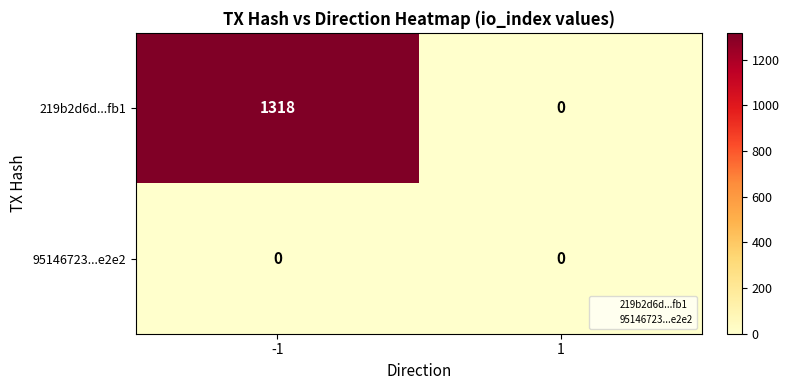

Reading right to left, extract all data points from this chart.

219b2d6d...fb1: 0	1318
95146723...e2e2: 0	0